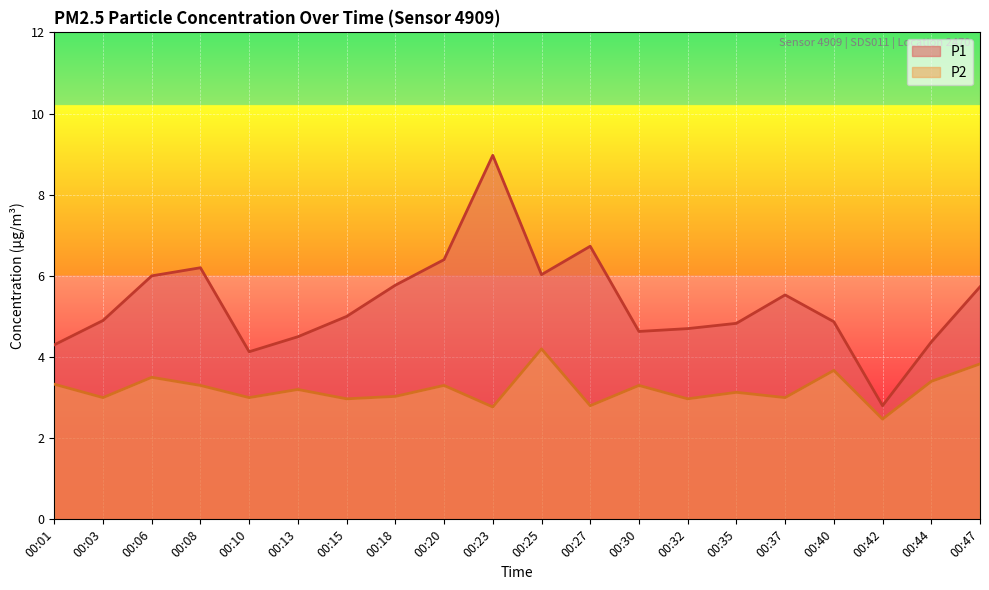

The value of P2 at 00:40 is 3.7. True or false?

True